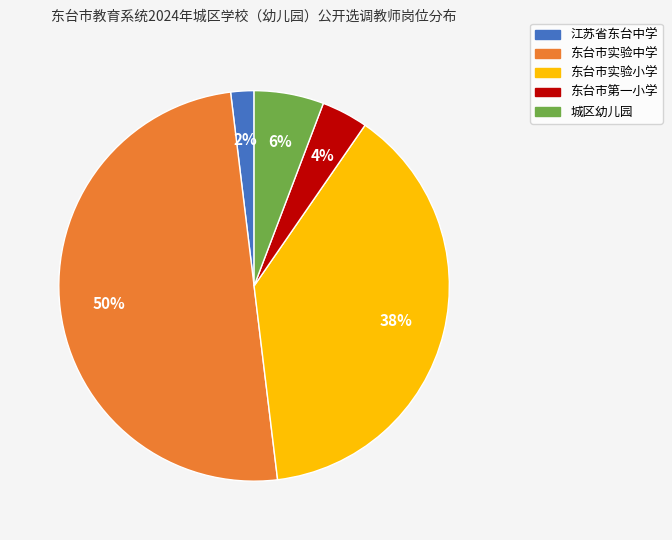

True or false: 东台市实验中学 accounts for 39% of the total.

False